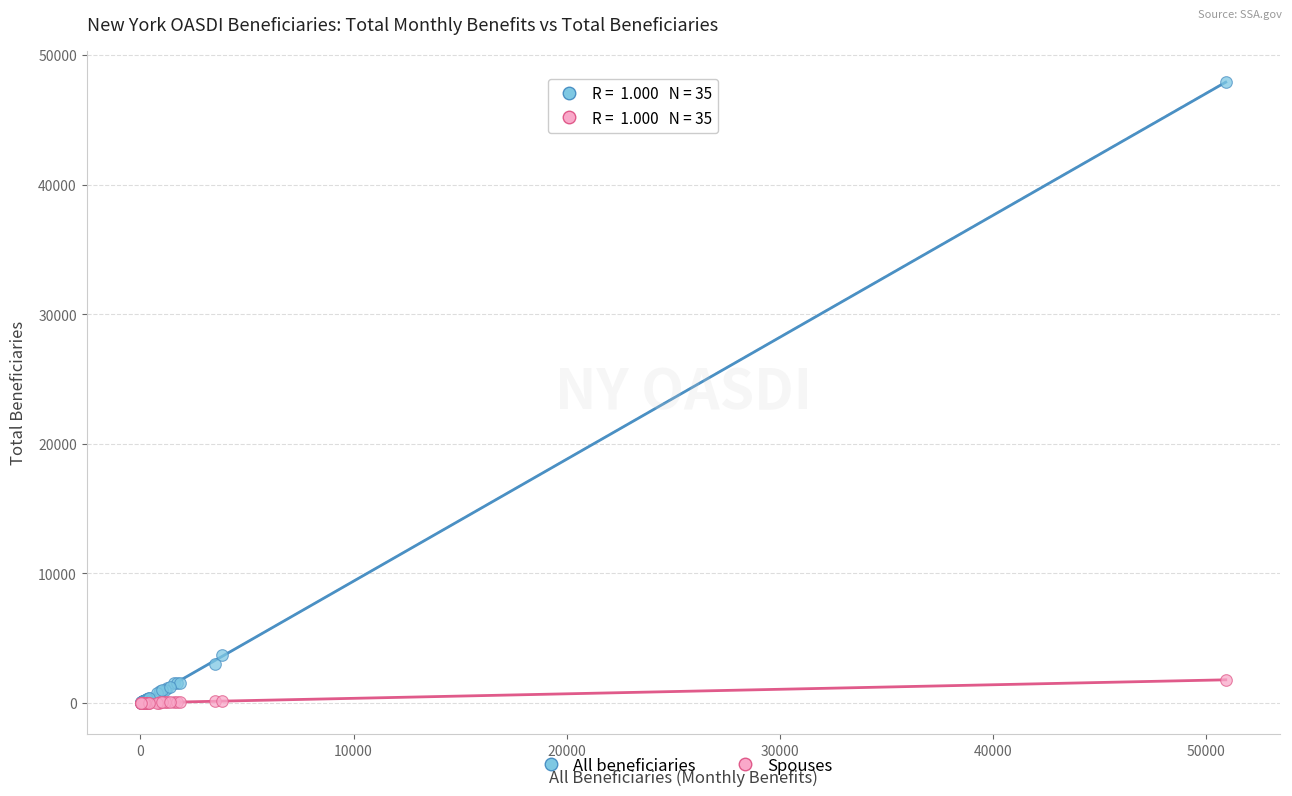

What are all the series names shown in the legend?

All beneficiaries, Spouses